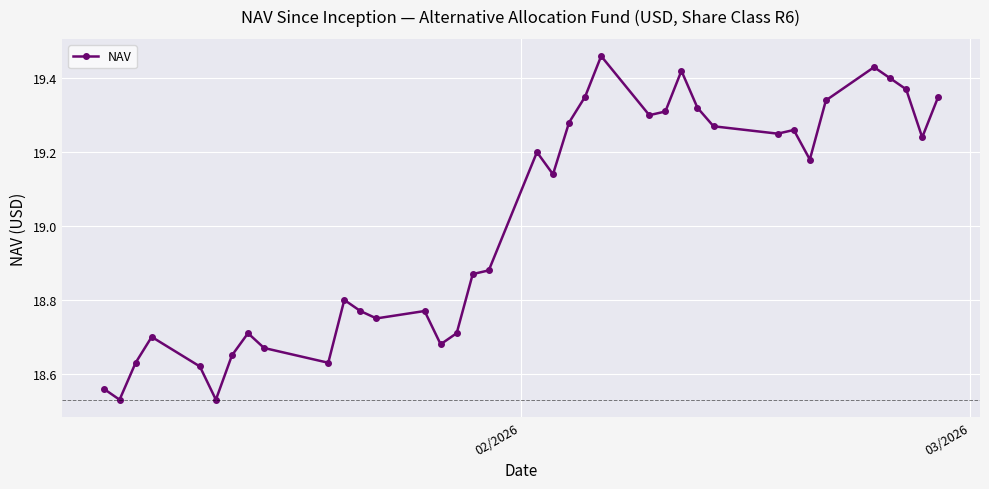

What is the difference between the maximum and minimum values?

0.9